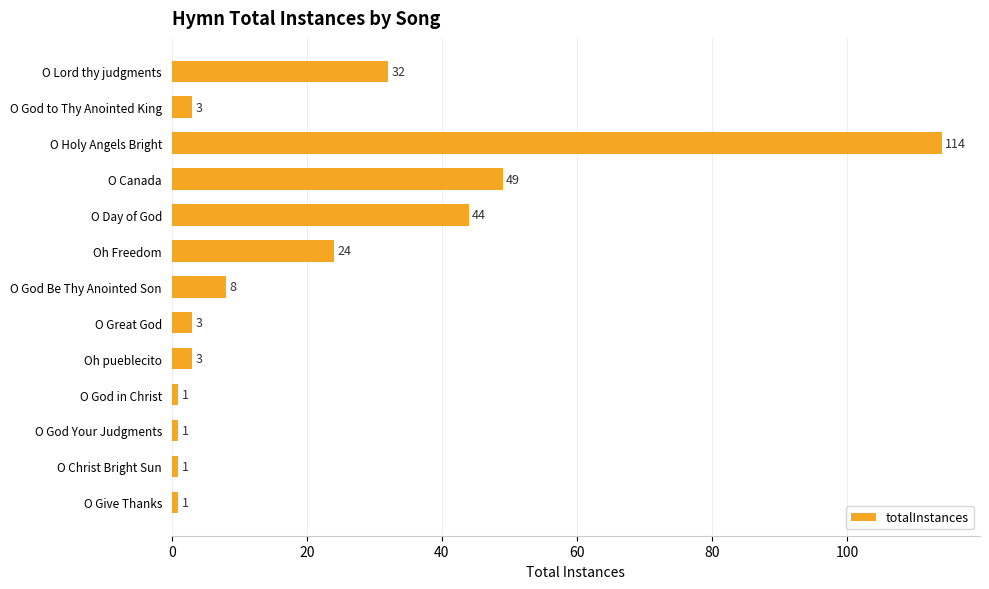

What is the value of the 12th bar from the top?

1